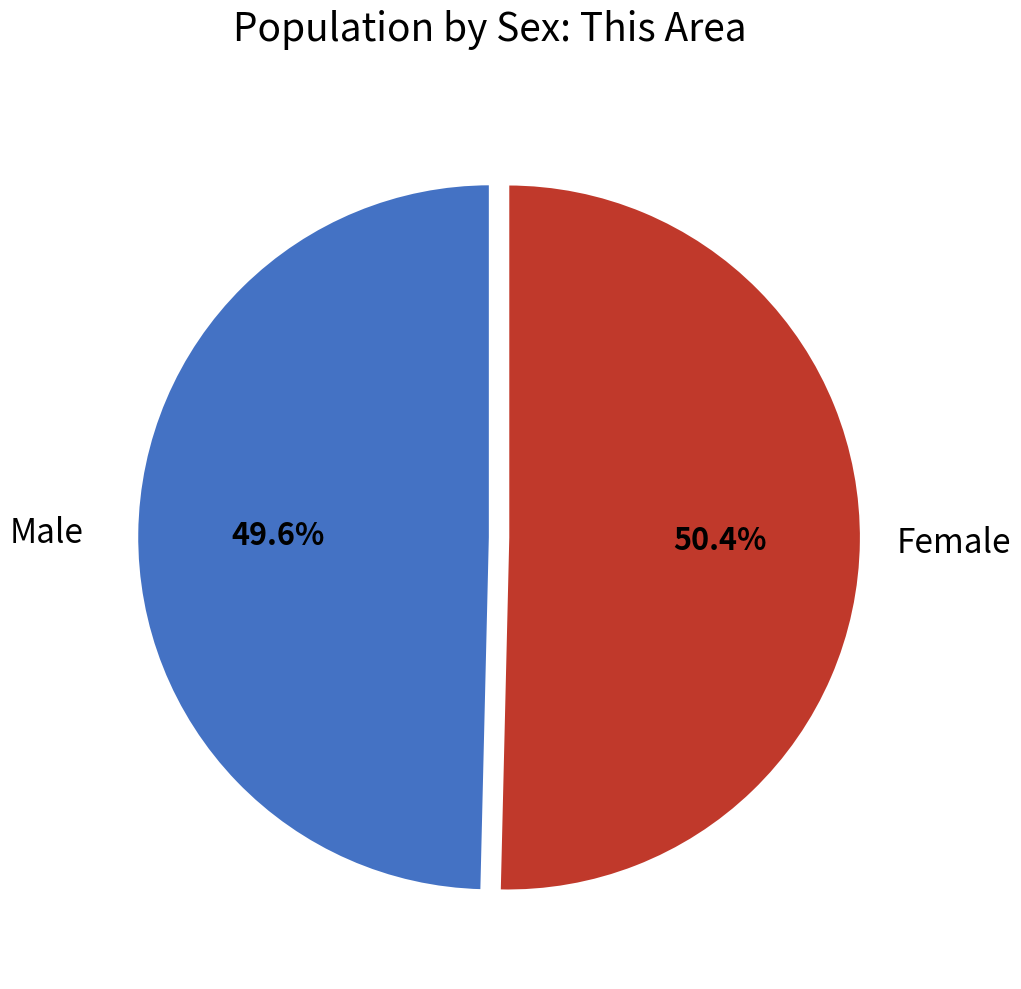

Does any single category account for the majority?

Yes